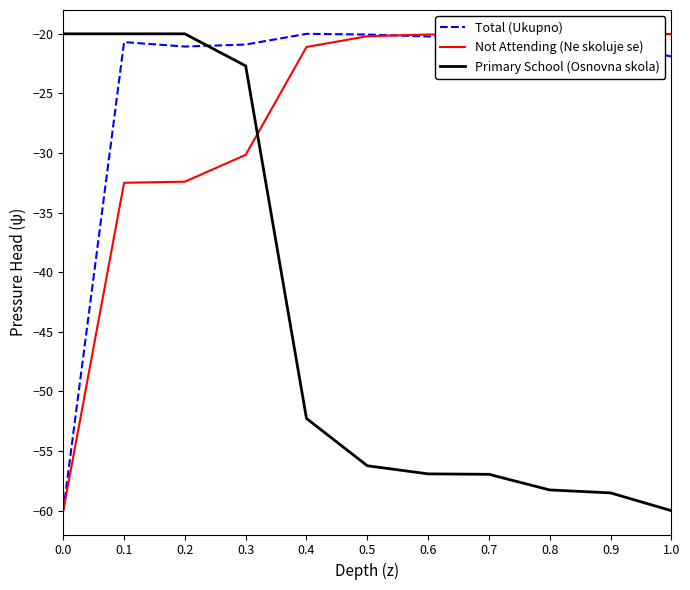

True or false: Not Attending (Ne skoluje se) has a value of -20.1 at 0.6.

True